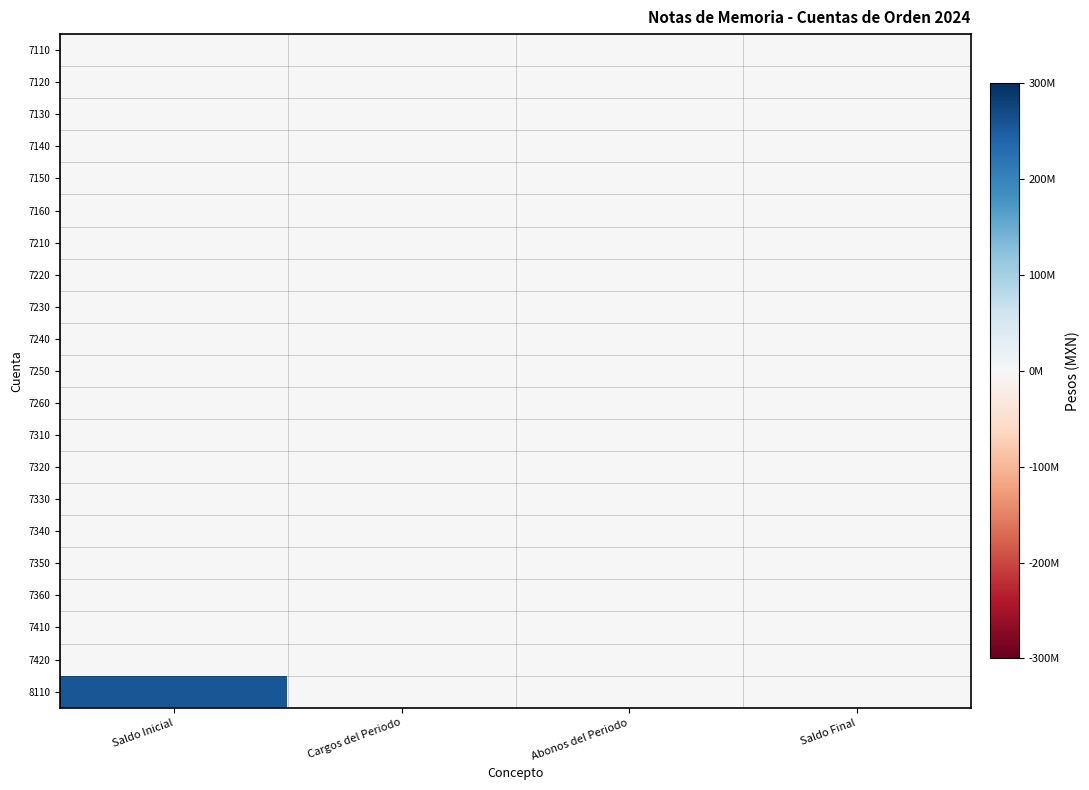

Which series has the widest spread of values?

8110